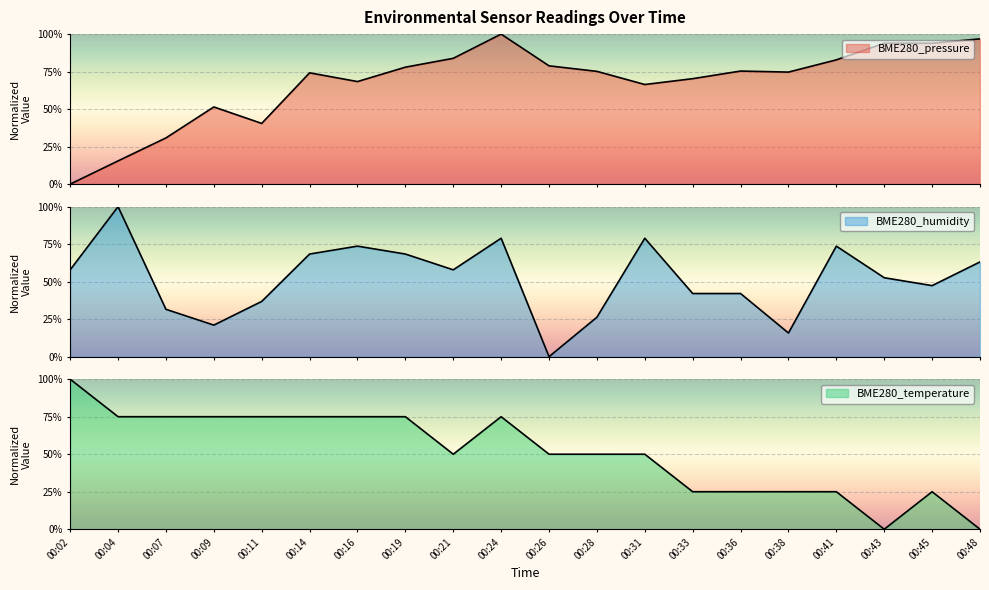

How many interior local valleys does the BME280_pressure series have?

5